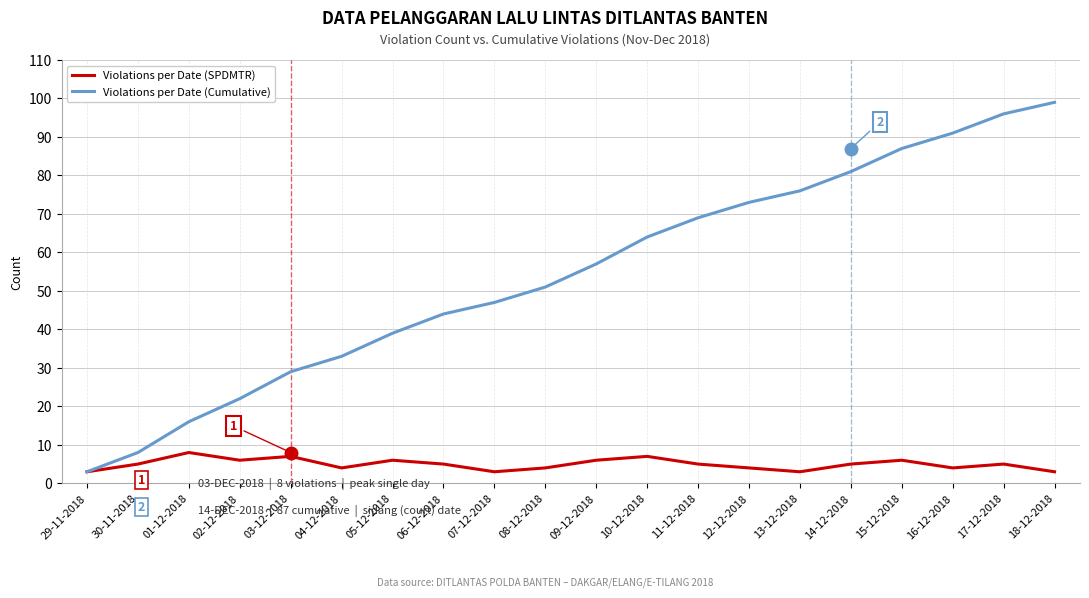

What are all the series names shown in the legend?

Violations per Date (SPDMTR), Violations per Date (Cumulative)